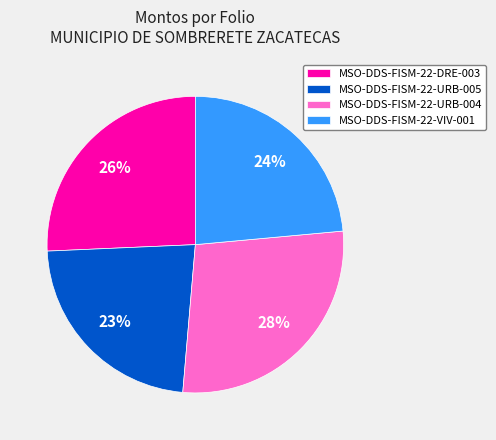

What is the smallest slice in the pie chart?

MSO-DDS-FISM-22-URB-005